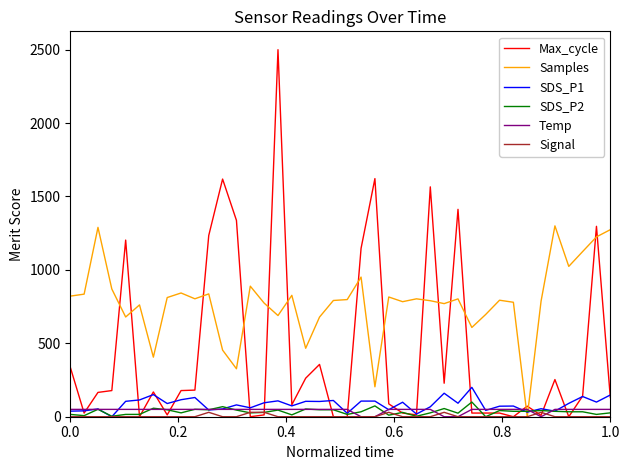

Which series has the largest total across all categories?

Samples